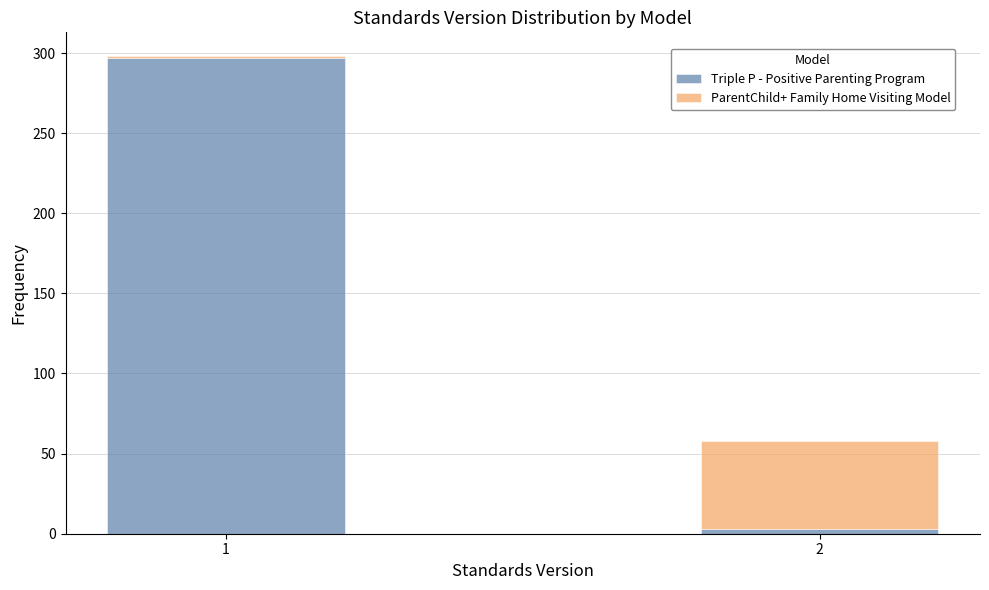

Reading left to right, what are the values for Triple P - Positive Parenting Program?

1=297	2=3